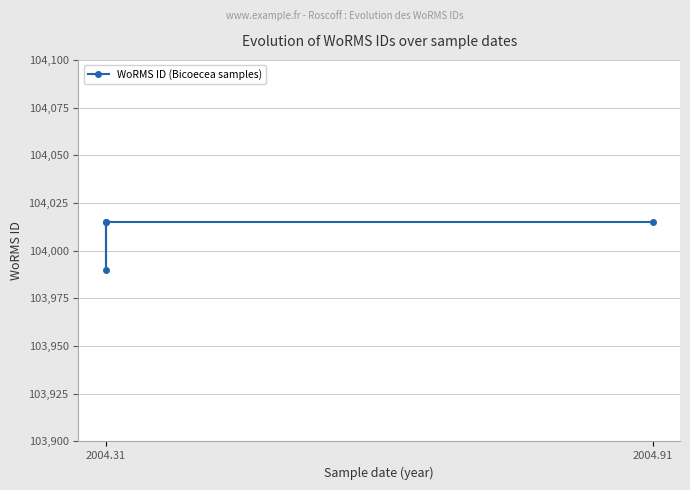

What value does the data have at 2004.31?

104015